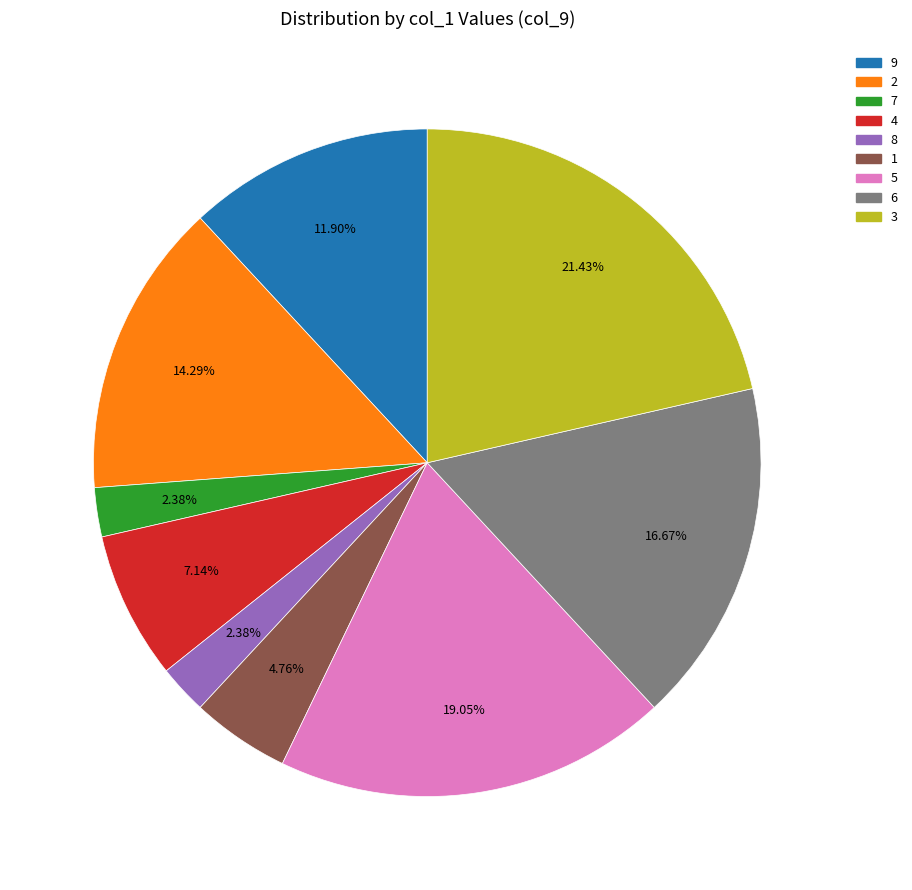

The 3 slice represents 34% of the pie. True or false?

False